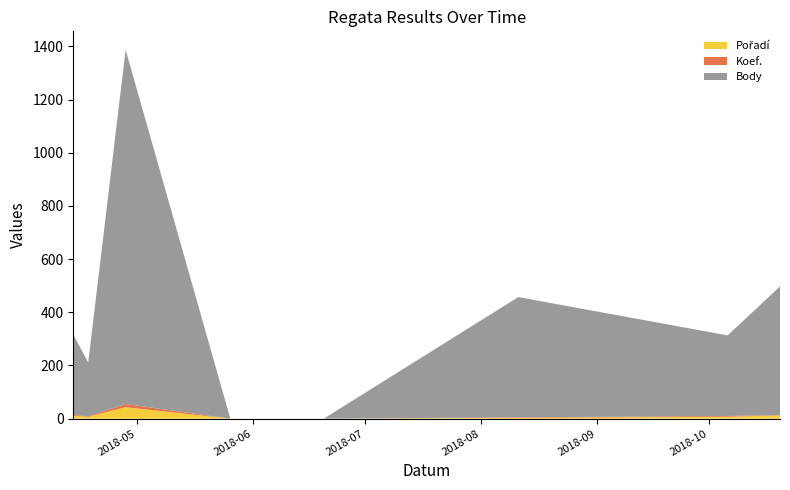

Reading left to right, transcribe all the data shown in this chart.

Pořadí: 10	7	43	0	0	3	7	12
Koef.: 3	2	12	0	0	2	3	1
Body: 303	202	1332	0	0	452	303	484